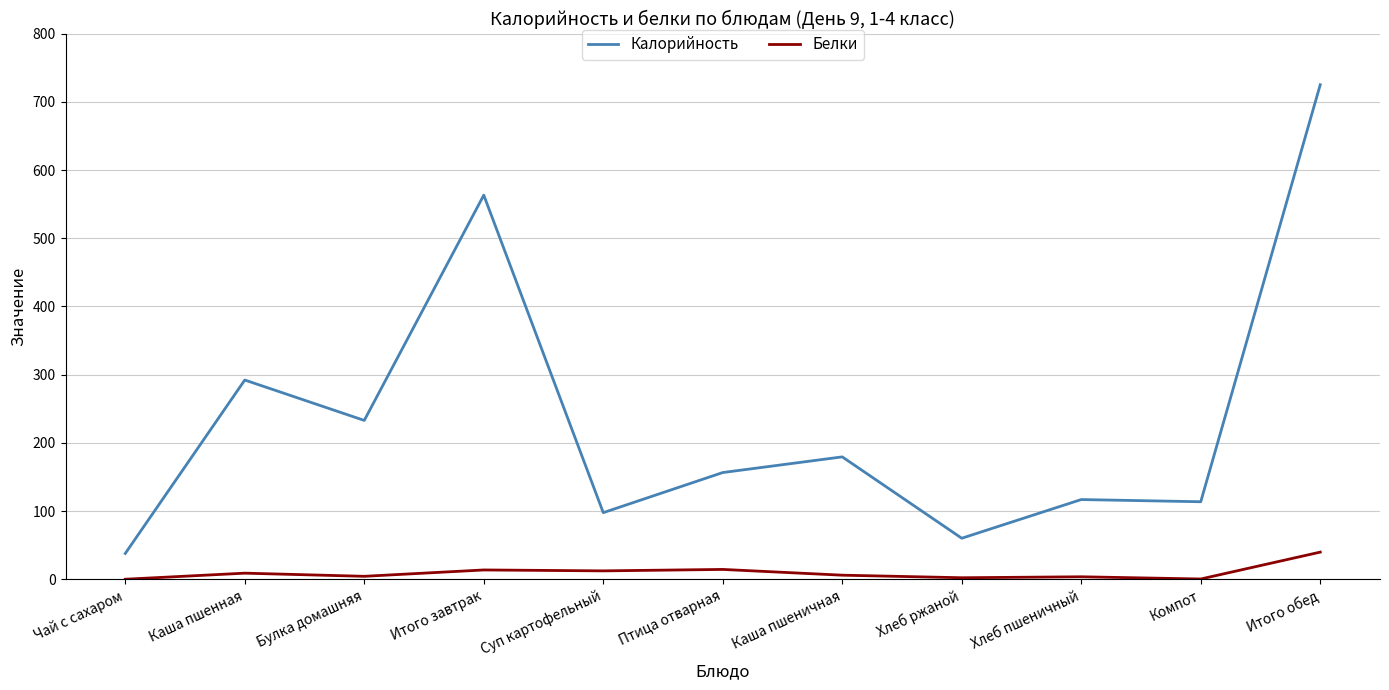

What is the difference between the Калорийность values at Птица отварная and Каша пшенная?

135.6